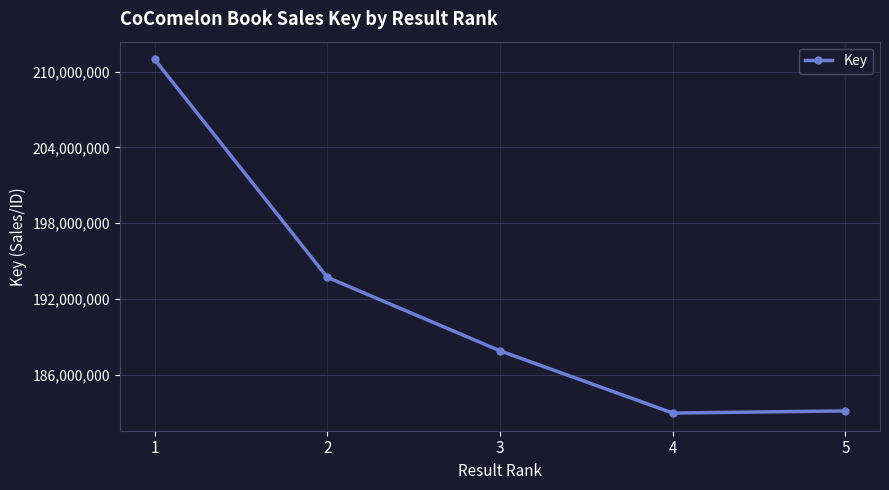

Which category has the highest value across all series?

1